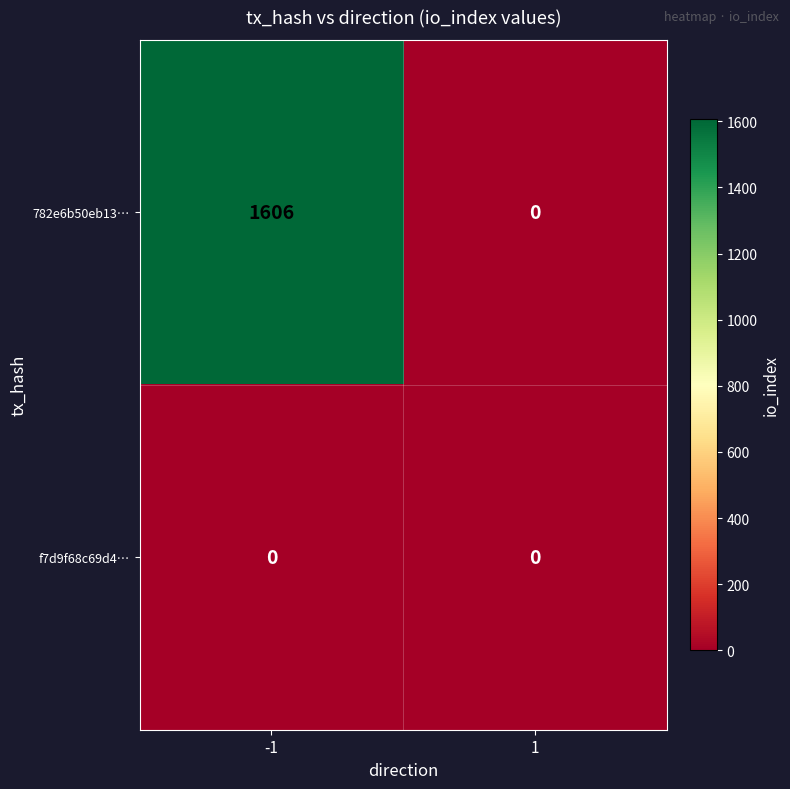

True or false: f7d9f68c69d4… has a value of 0 at -1.

True